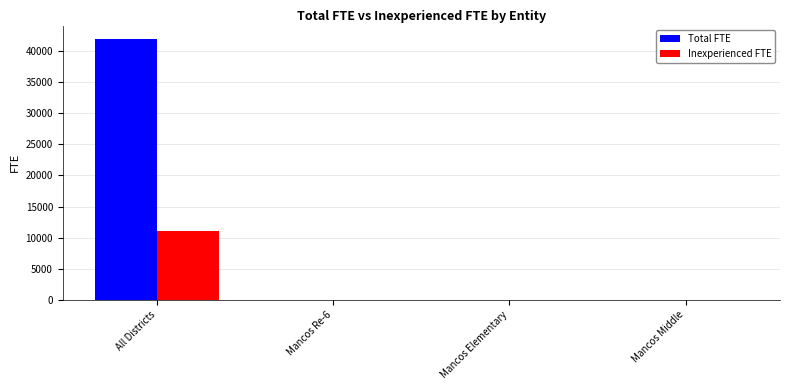

What is the sum of all Total FTE values?

42037.8